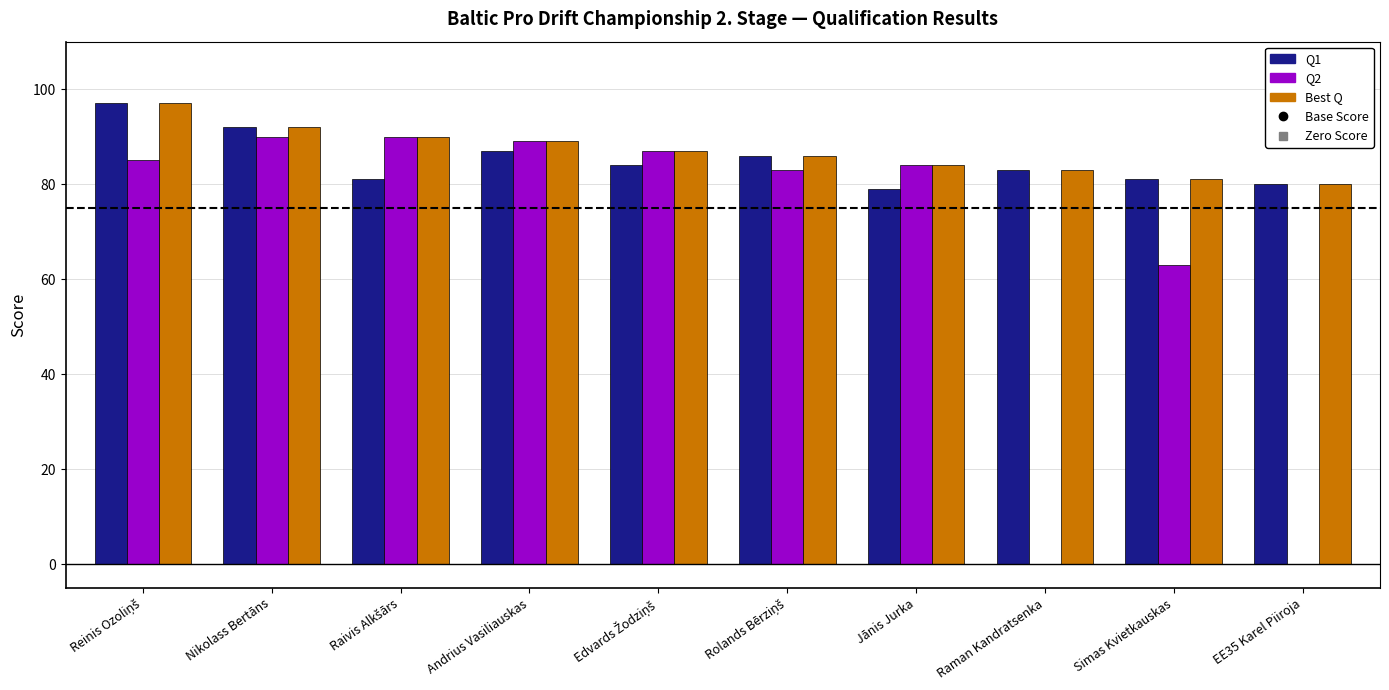

True or false: Q2 has a value of 89 at Andrius Vasiliauskas.

True